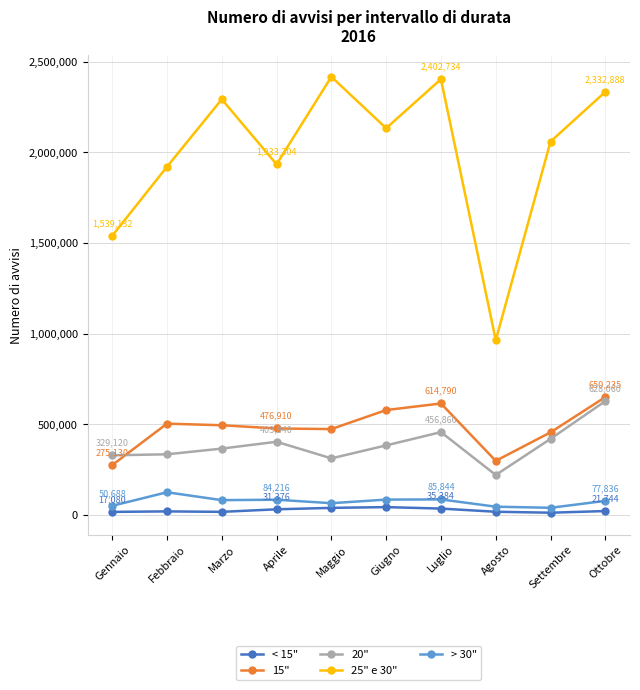

At which category is the sum across all series the highest?

Ottobre